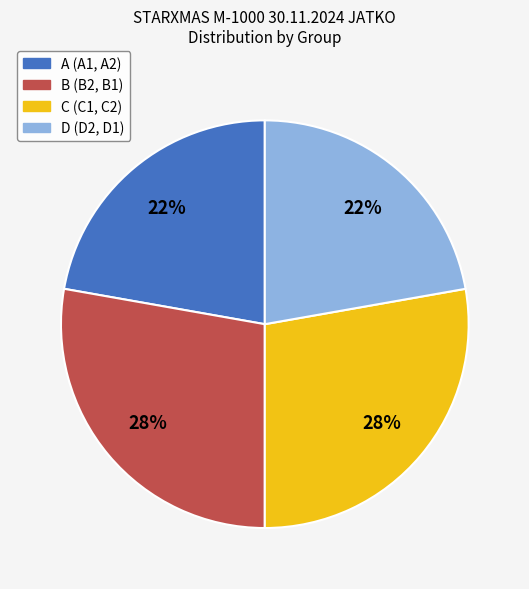

To the nearest percent, what is the average slice percentage?

25%